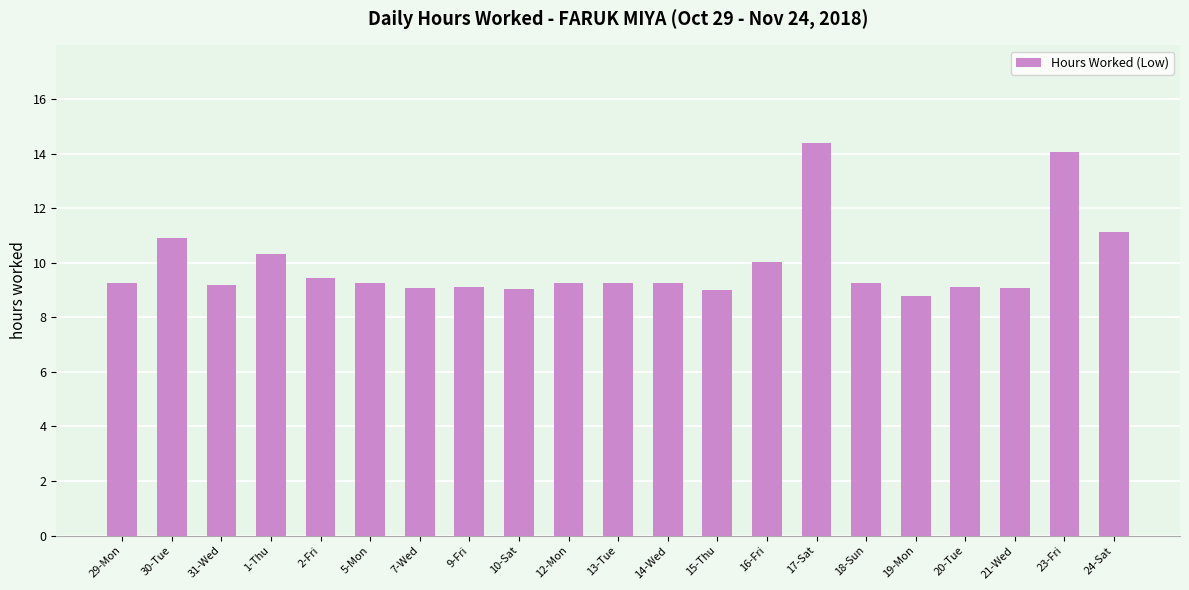

How many bars are there in total?

21